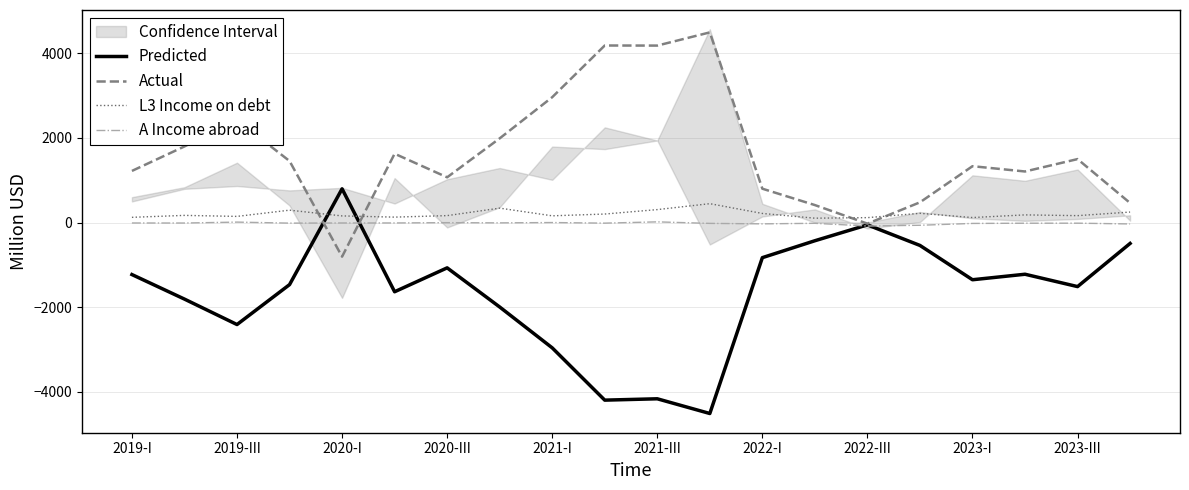

What is the highest value of the Predicted series?

796.3